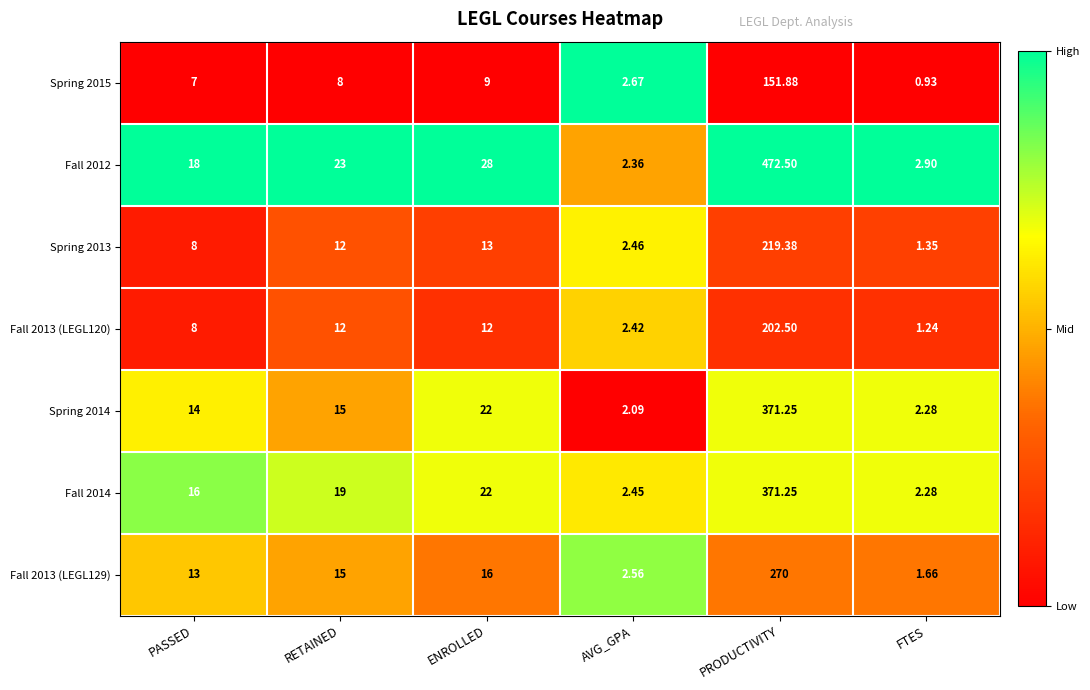

At which label is Fall 2014 closest to 186?

ENROLLED